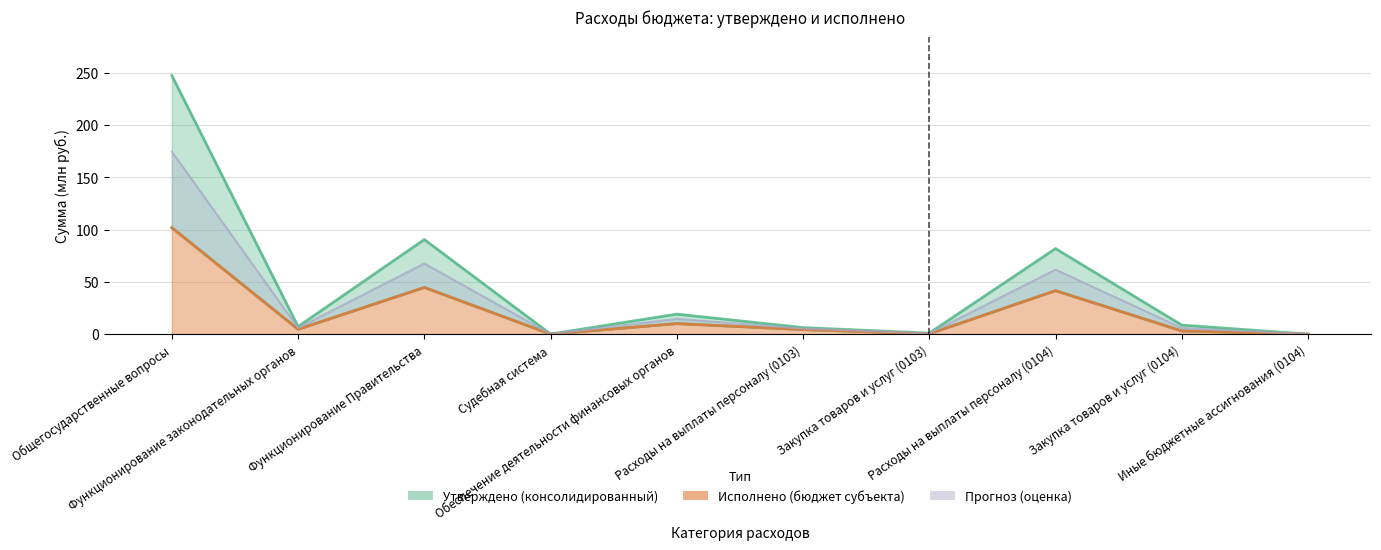

Where is the first local minimum for Утверждено (бюджет субъекта)?

Функционирование законодательных органов